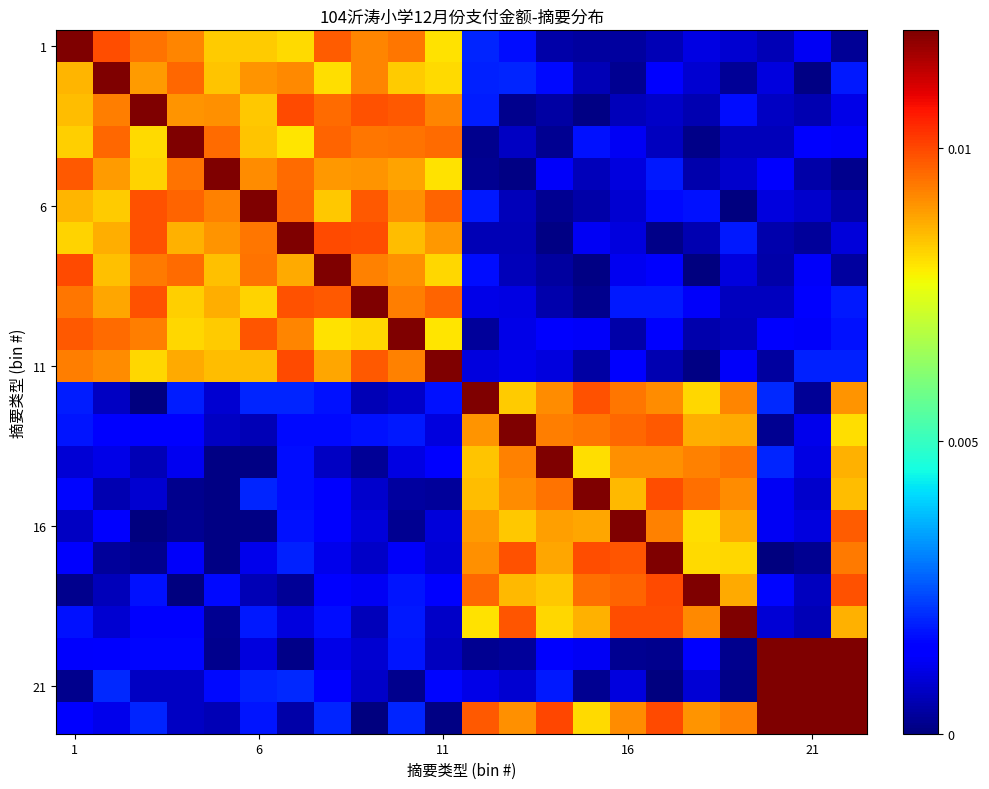

How many distinct data groups are displayed?

22